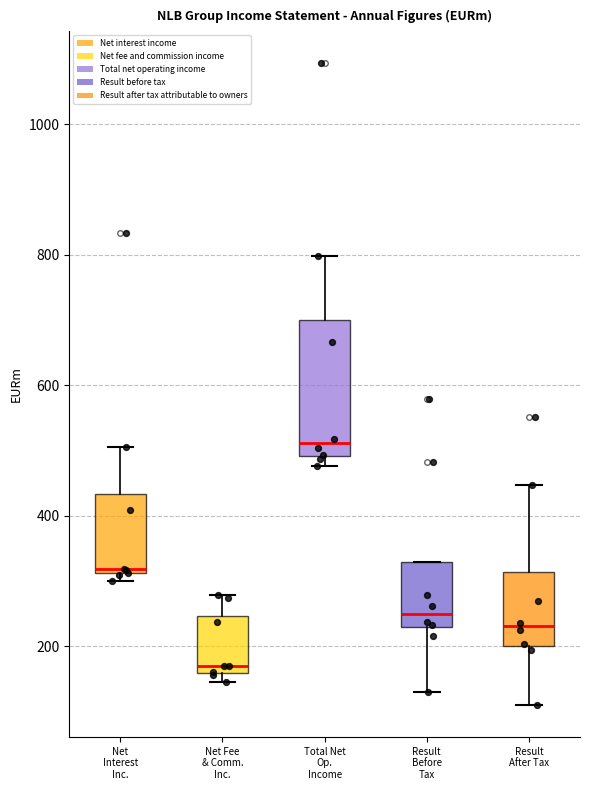

Which box's median line is the highest?

Total Net Op. Income